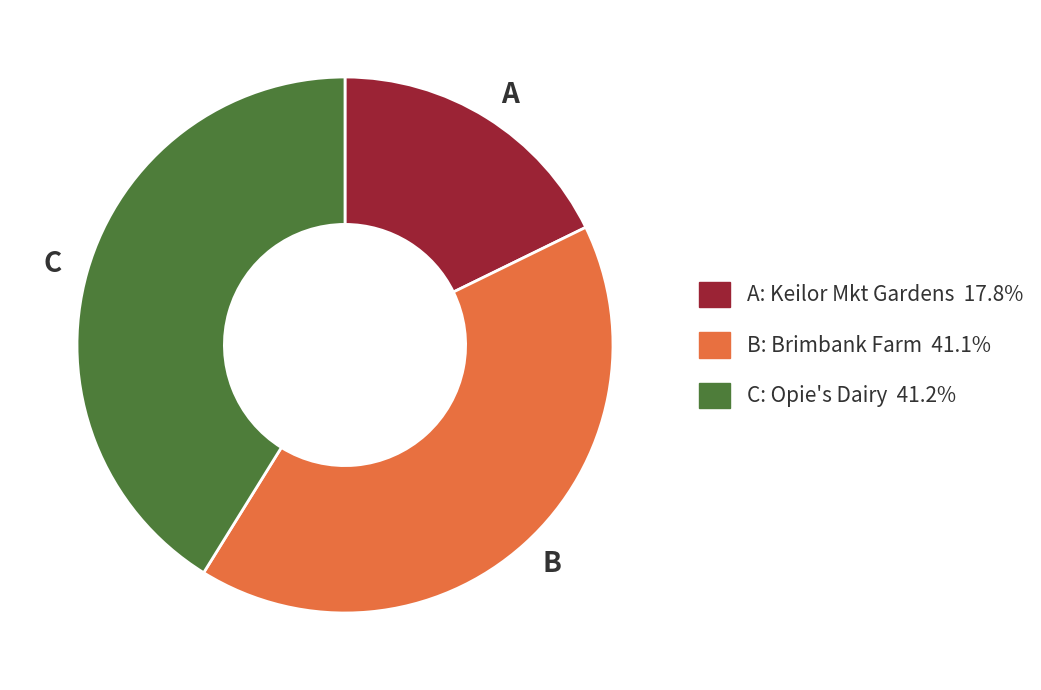

Is the sum of B and A greater than half?

Yes